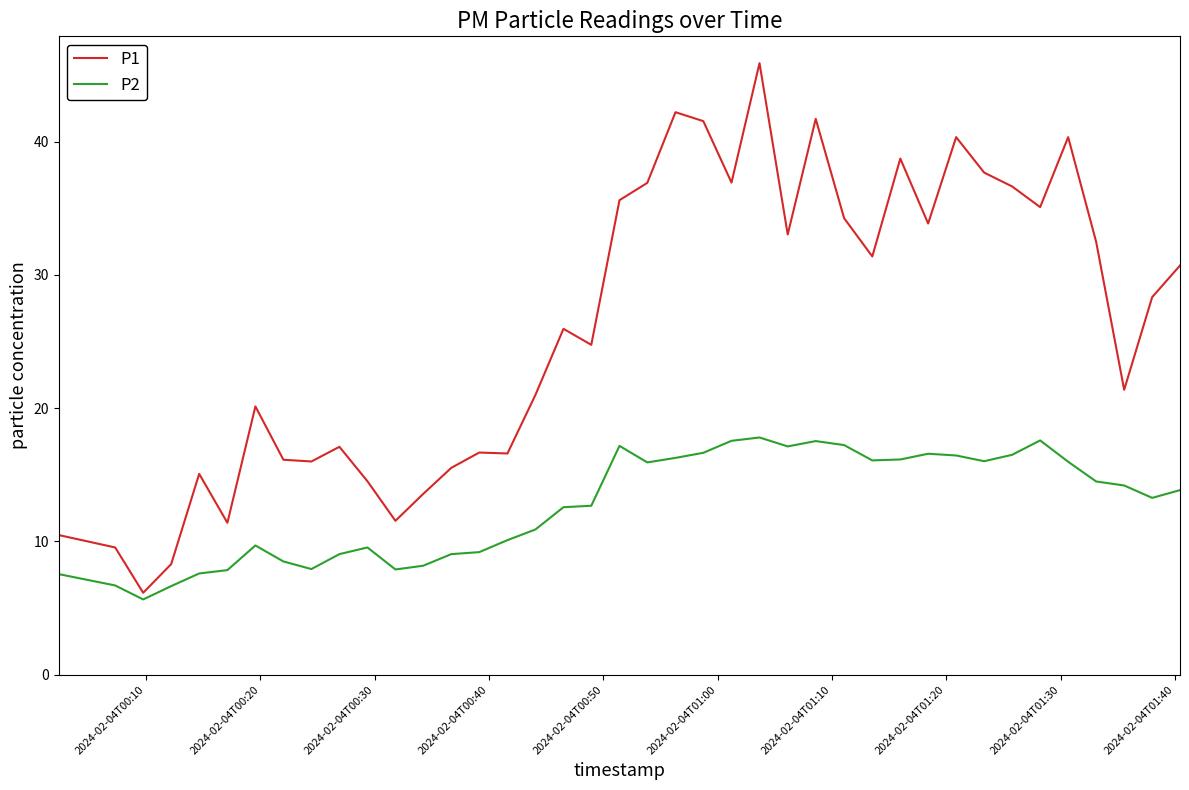

What is the sum of all P1 values?

1045.3